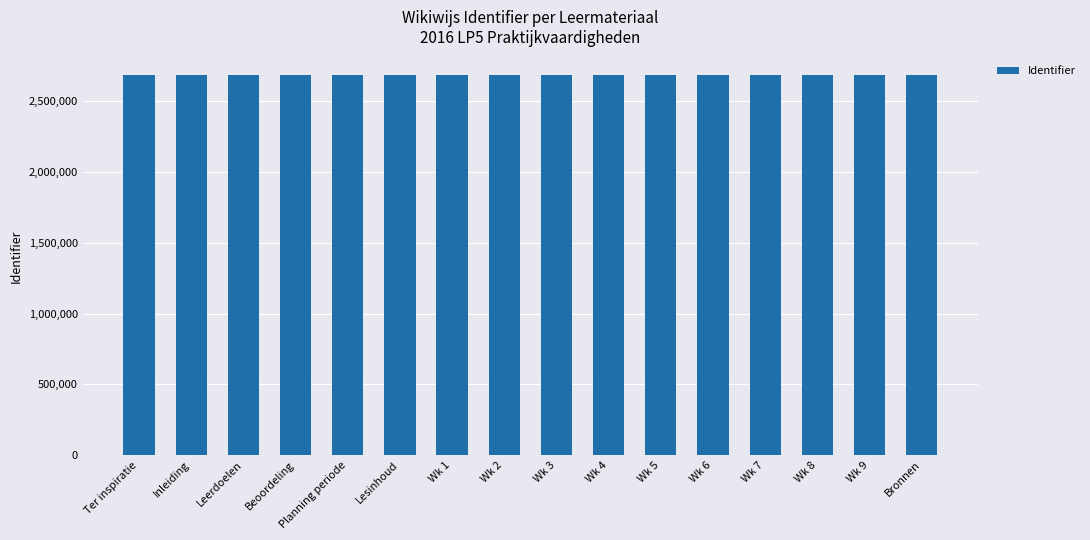

What is the difference between the maximum and second lowest values?

34